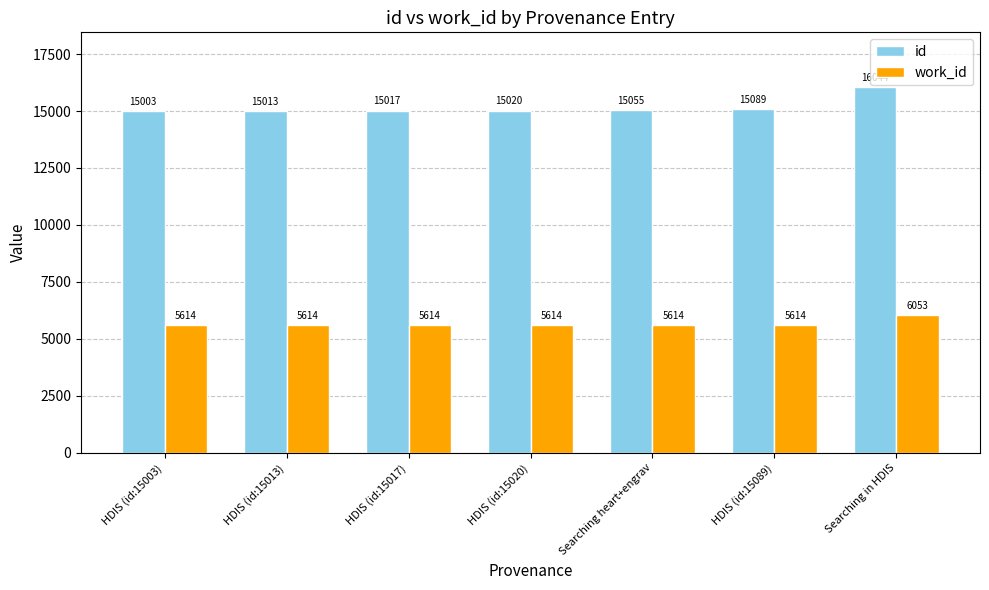

What is the spread (max minus min) of values at Searching heart+engrav?

9441